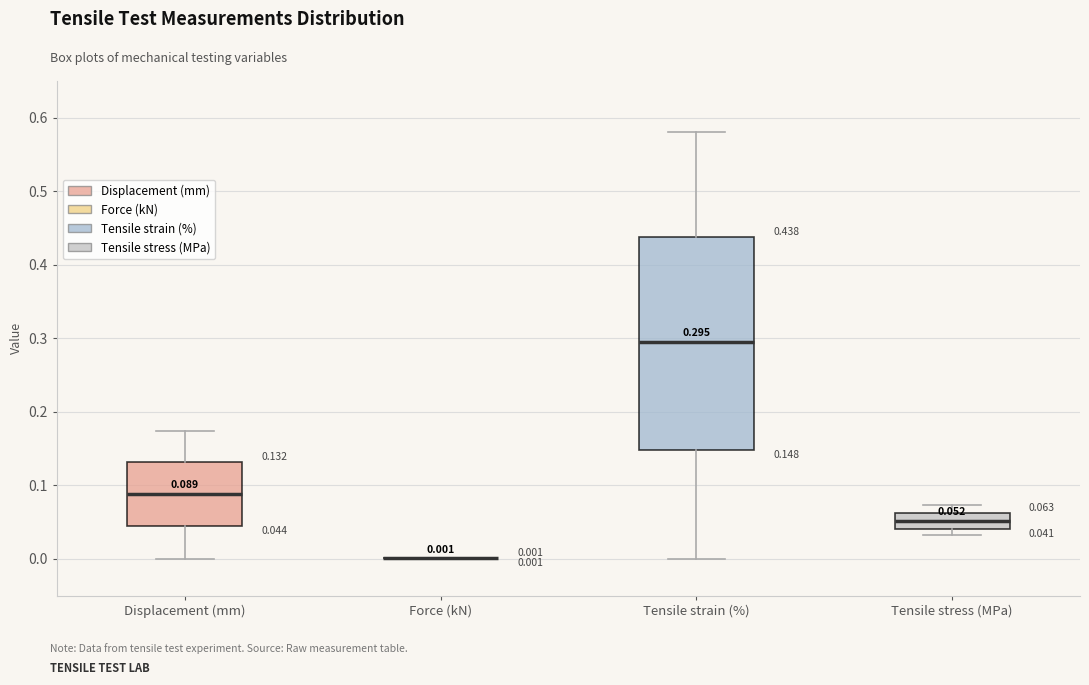

Which box is the tallest, from its lower edge to its upper edge?

Tensile strain (%)